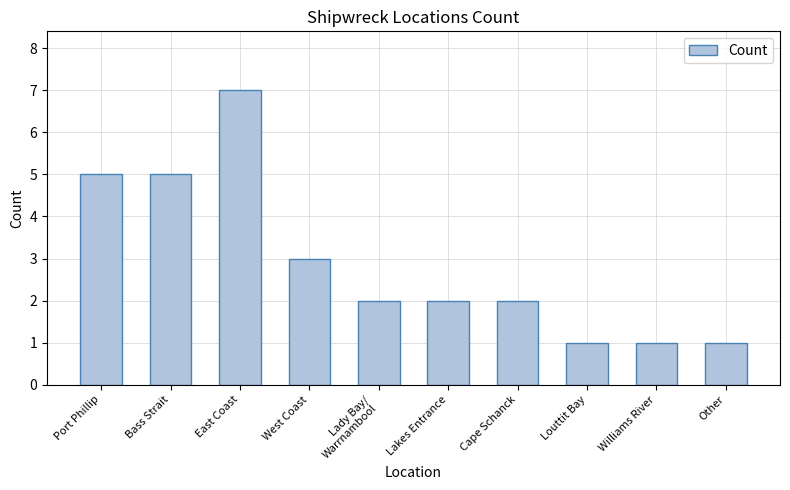

What is the maximum value shown in the chart?

7